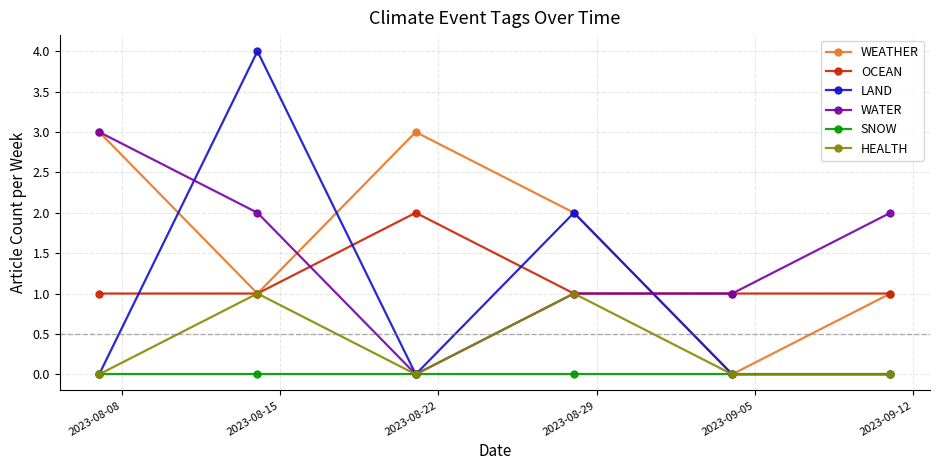

What is the maximum value shown in the chart?

4